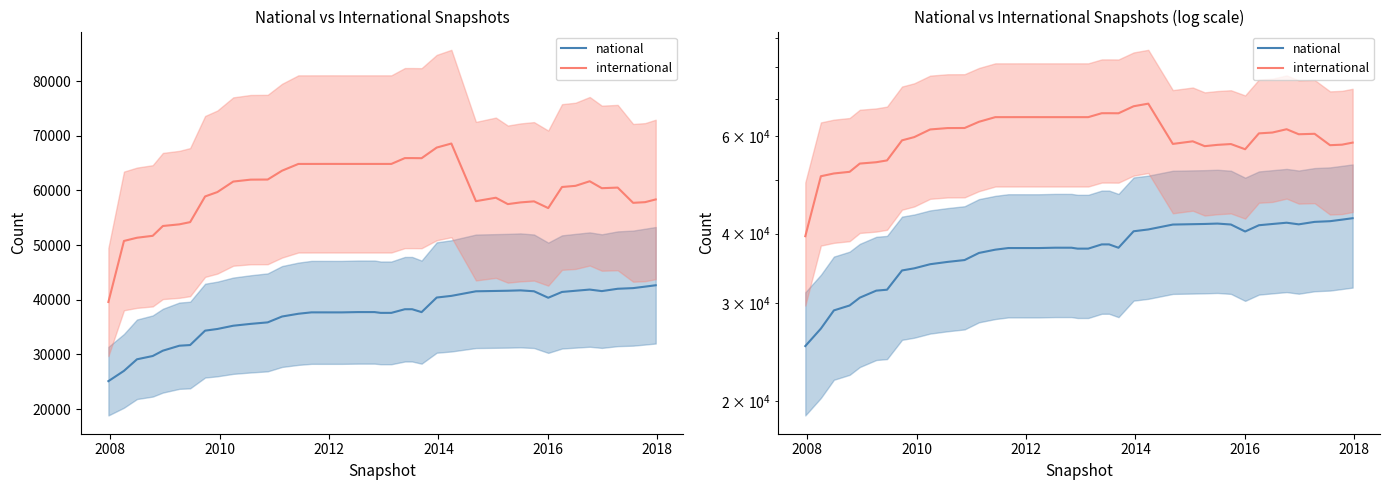

True or false: national and international intersect in this chart.

False